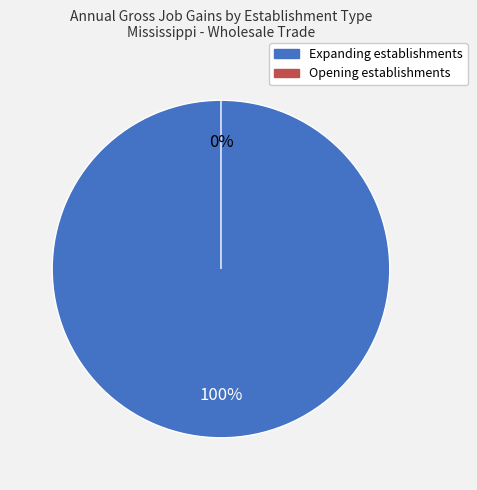

Does Expanding establishments account for over 50% of the chart?

Yes